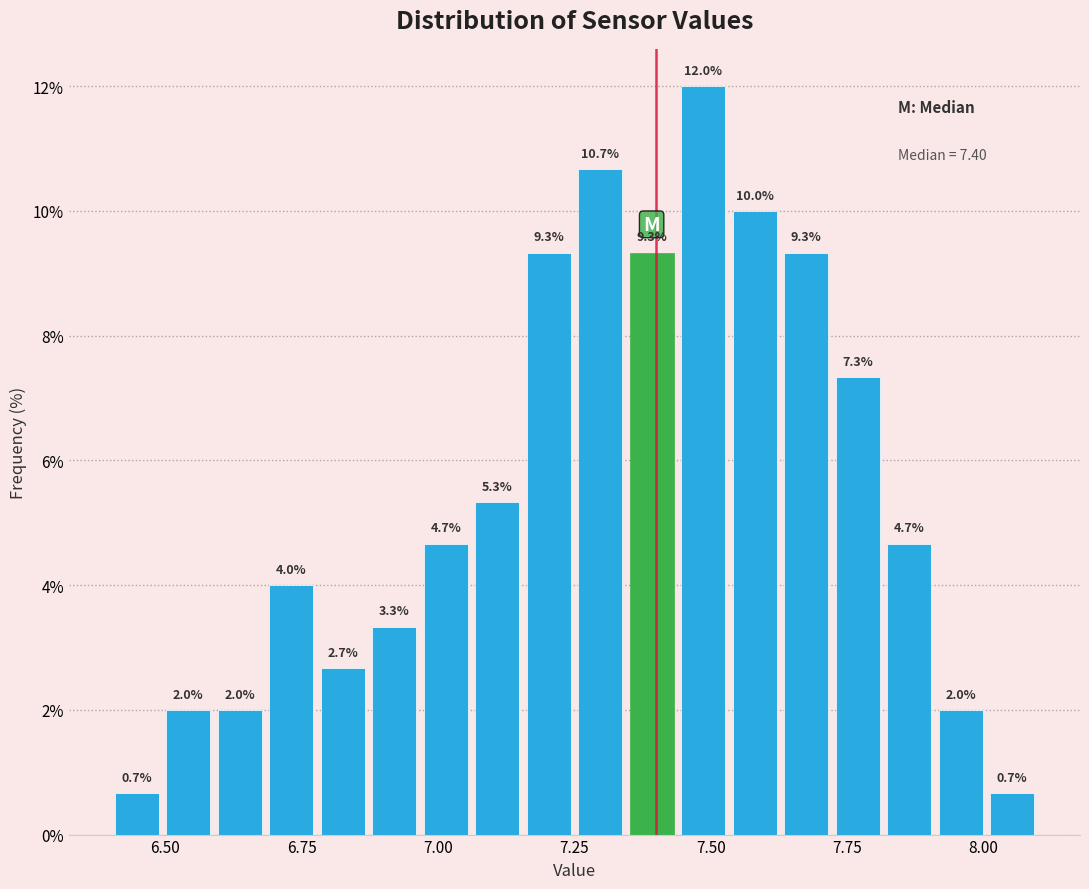

Around what value on the x-axis is the tallest bar? Give the approximate position of its centre, as read against the axis.

7.50